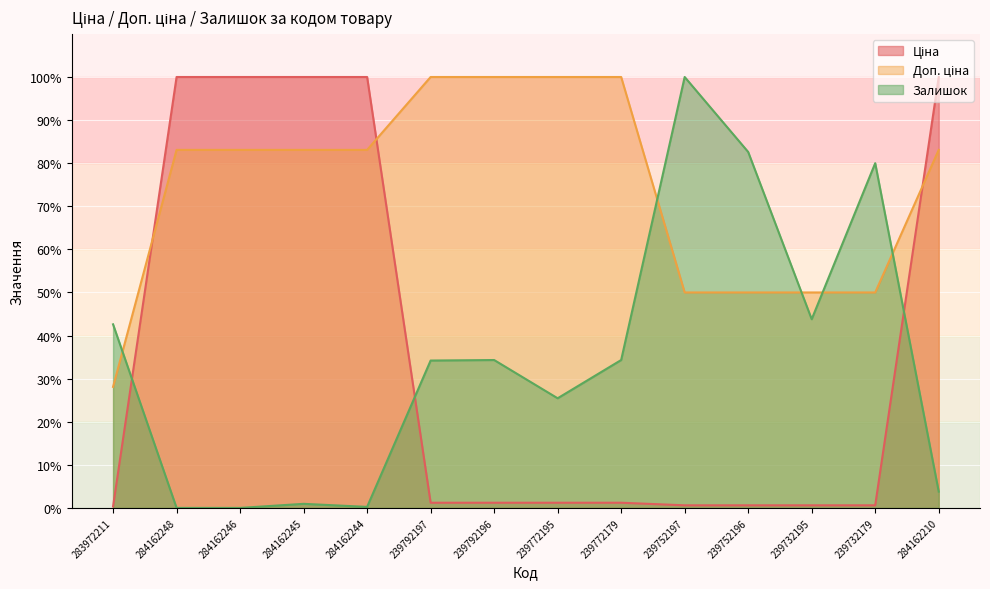

Reading left to right, list all the values displayed in this chart.

Ціна: 0.3	100.0	100.0	100.0	100.0	1.2	1.2	1.2	1.2	0.6	0.6	0.6	0.6	100.0
Доп. ціна: 28.1	83.1	83.1	83.1	83.1	100.0	100.0	100.0	100.0	50.0	50.0	50.0	50.0	83.1
Залишок: 42.6	0.0	0.0	0.9	0.2	34.2	34.3	25.4	34.3	100.0	82.6	43.8	80.0	3.8